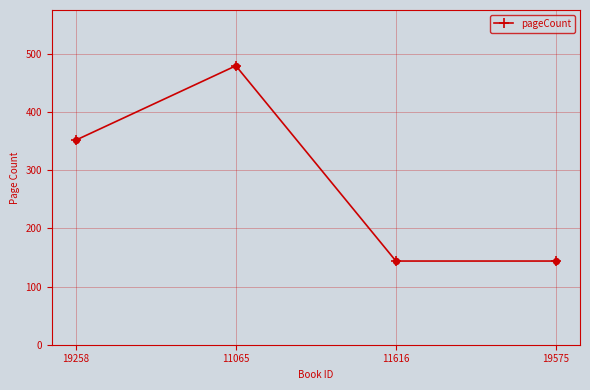

Approximately how many times larger is the value at 19575 compared to 19258?

0.4